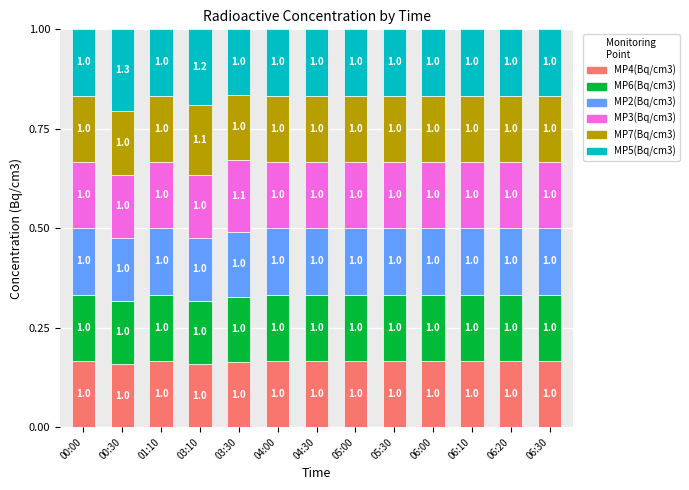

What are all the series names shown in the legend?

MP4(Bq/cm3), MP6(Bq/cm3), MP2(Bq/cm3), MP3(Bq/cm3), MP7(Bq/cm3), MP5(Bq/cm3)